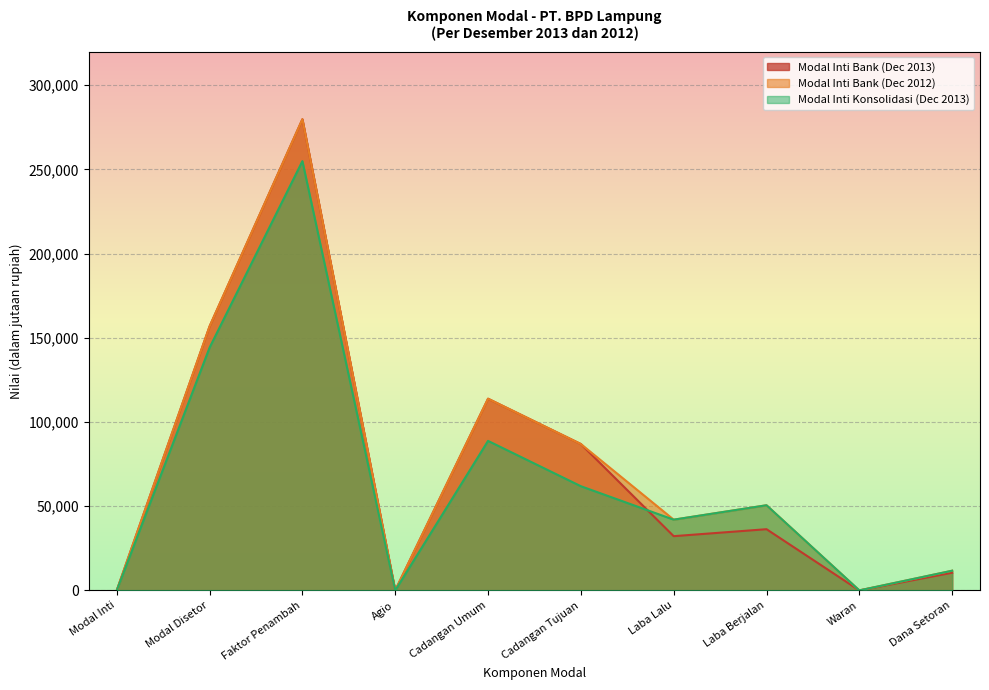

How many lines are shown in the chart?

3